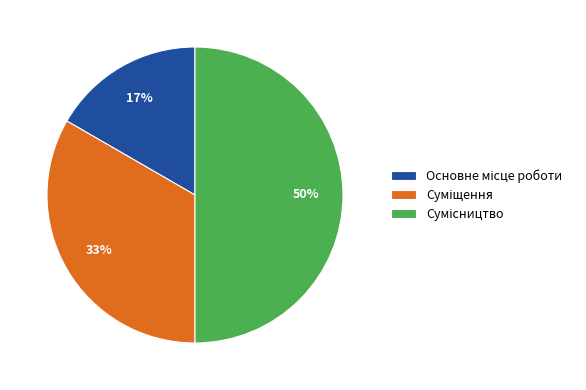

To the nearest percent, what is the average slice percentage?

33%